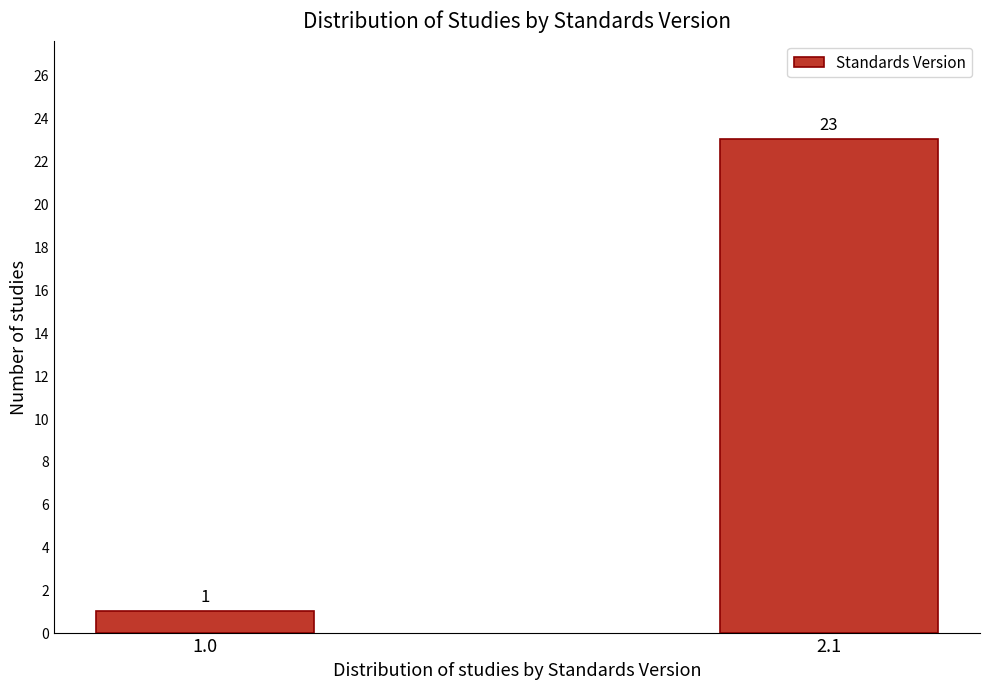

Reading left to right, transcribe all the data shown in this chart.

1.0=1	2.1=23